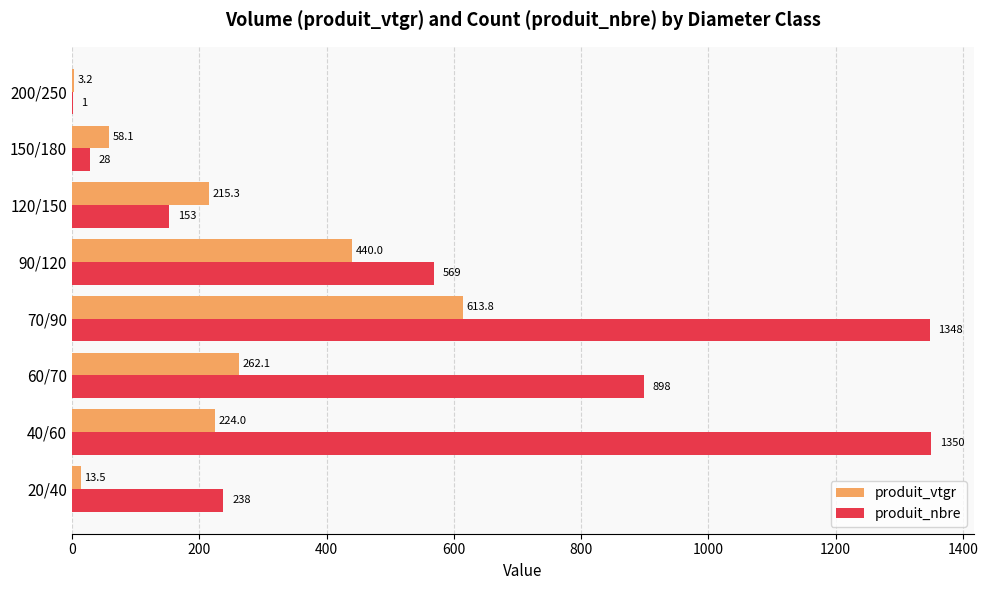

Is the value of produit_nbre at 60/70 greater than the value of produit_vtgr at 90/120?

Yes